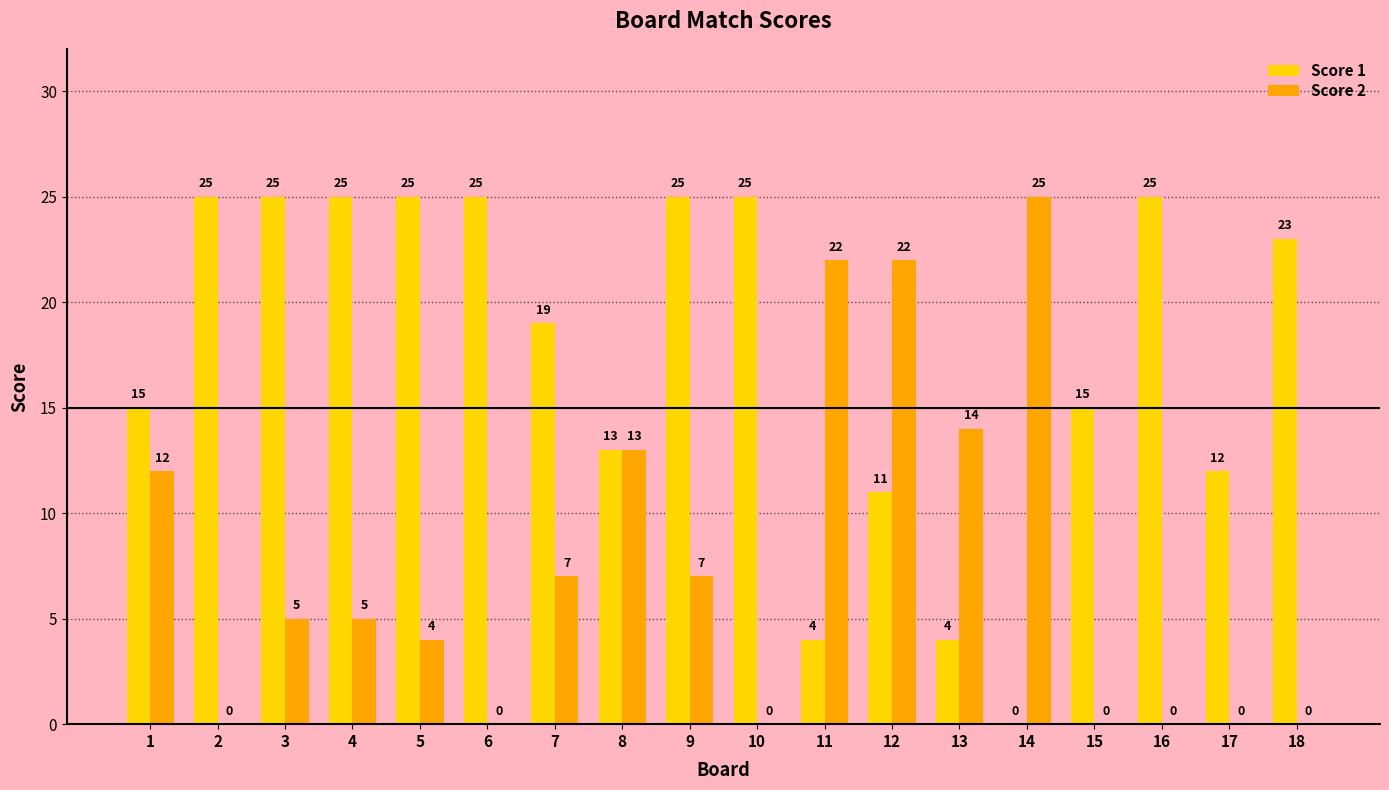

What is the maximum value for Score 1?

25